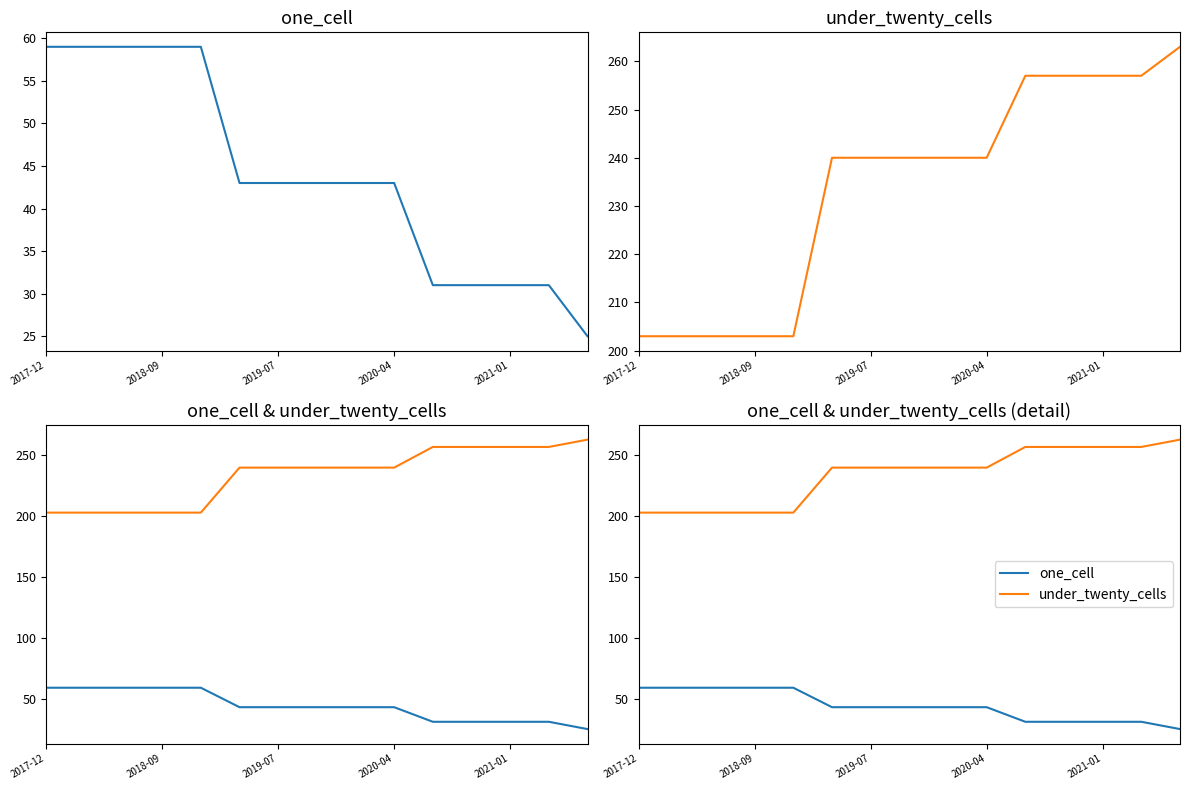

Does the chart display data point markers on the line(s)?

No